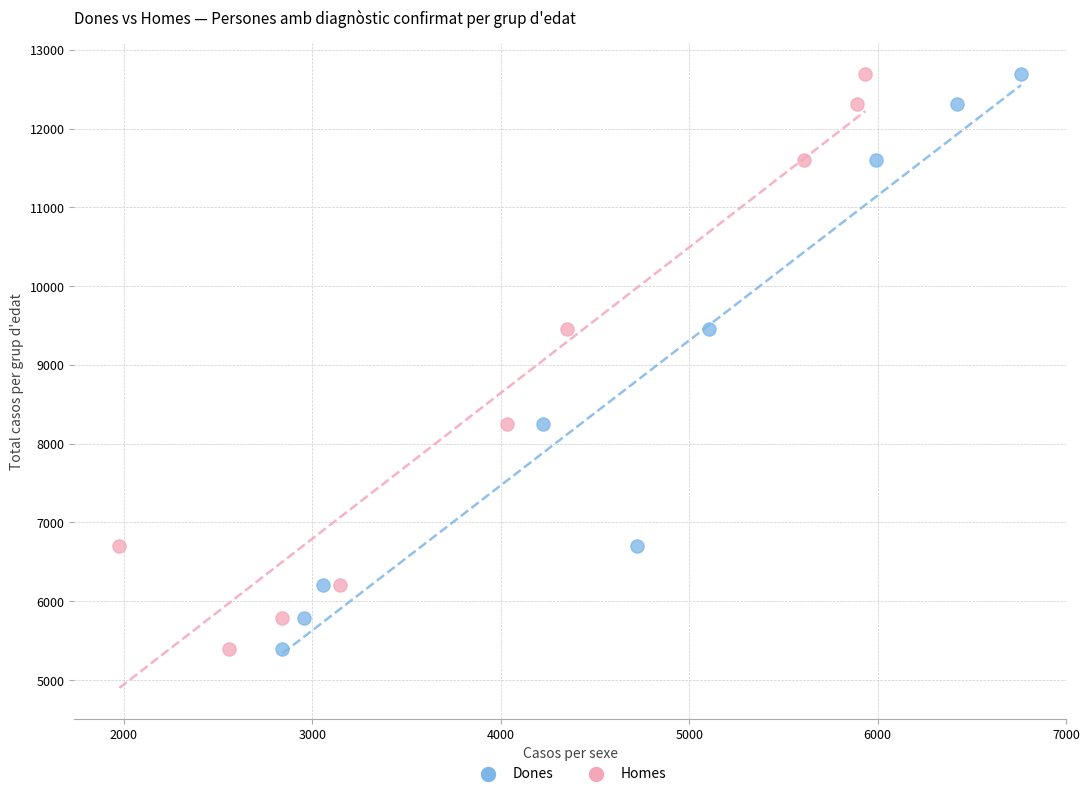

What are all the series names shown in the legend?

Dones, Homes